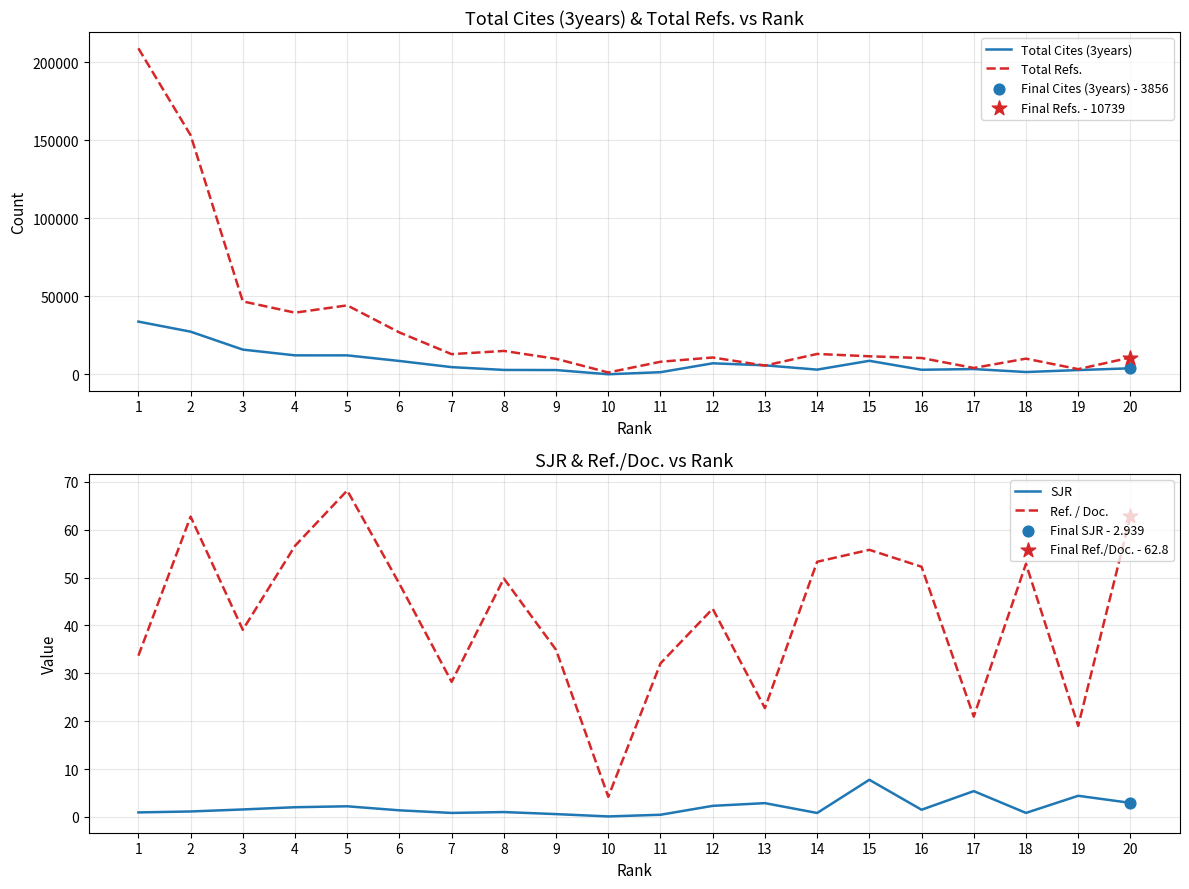

Which series contains the lowest Y value?

SJR